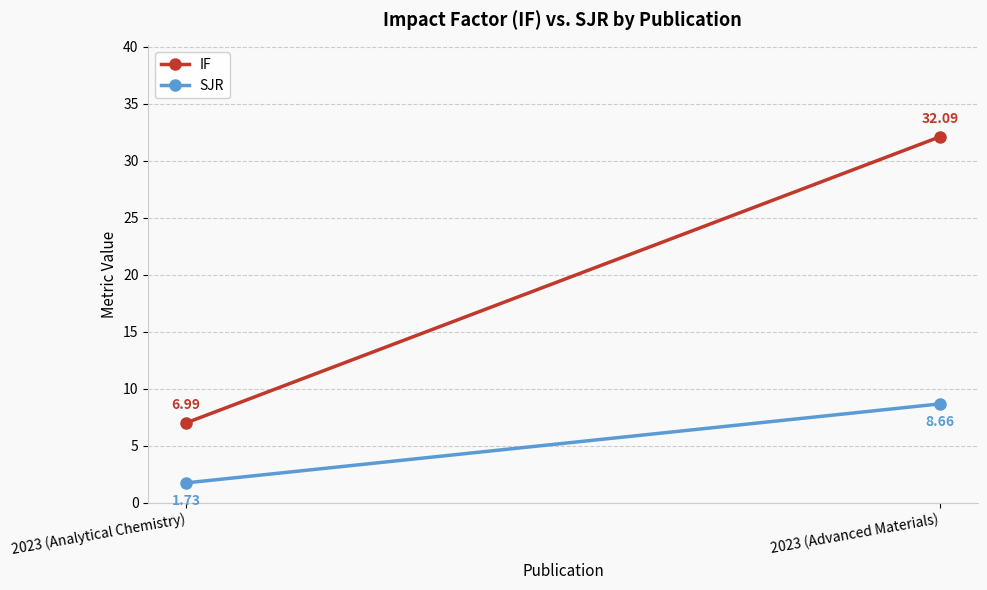

At how many categories does at least one series exceed 15?

1